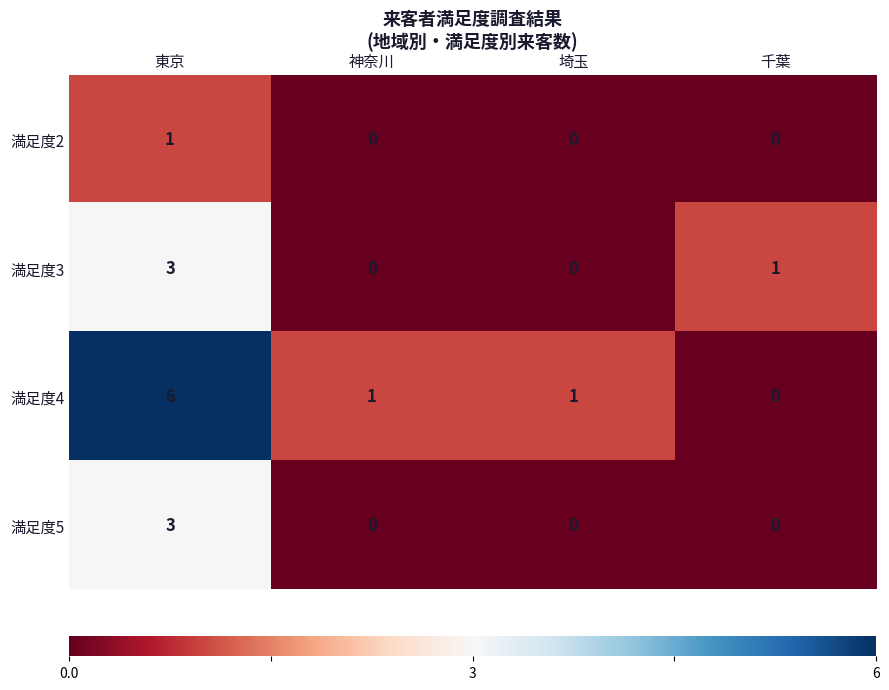

What value does the 満足度5 series have at 東京?

3